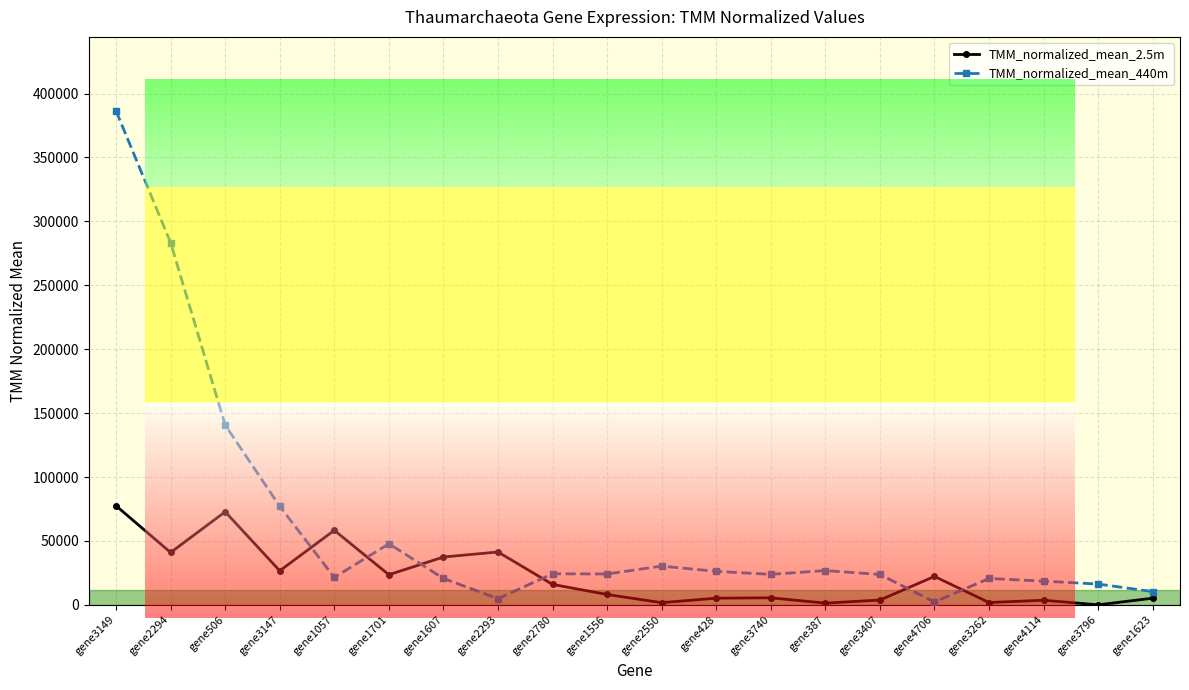

At which category does TMM_normalized_mean_440m reach its first local valley?

gene1057